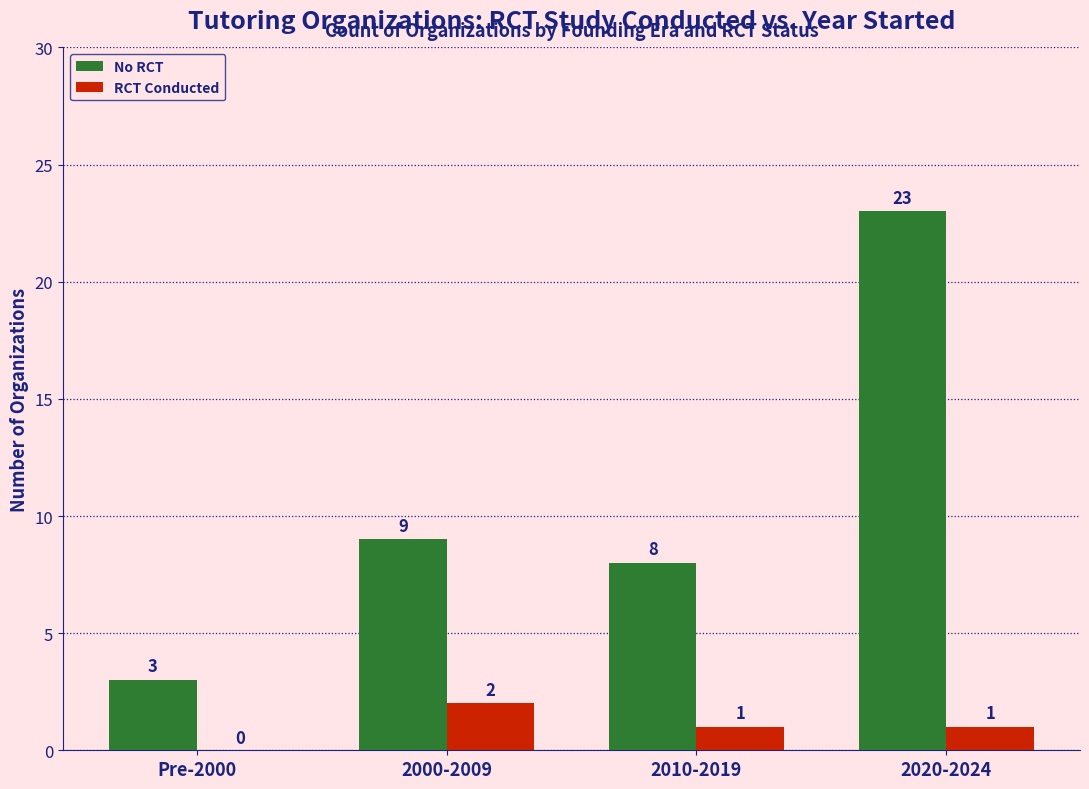

What is the total value across all series at Pre-2000?

3